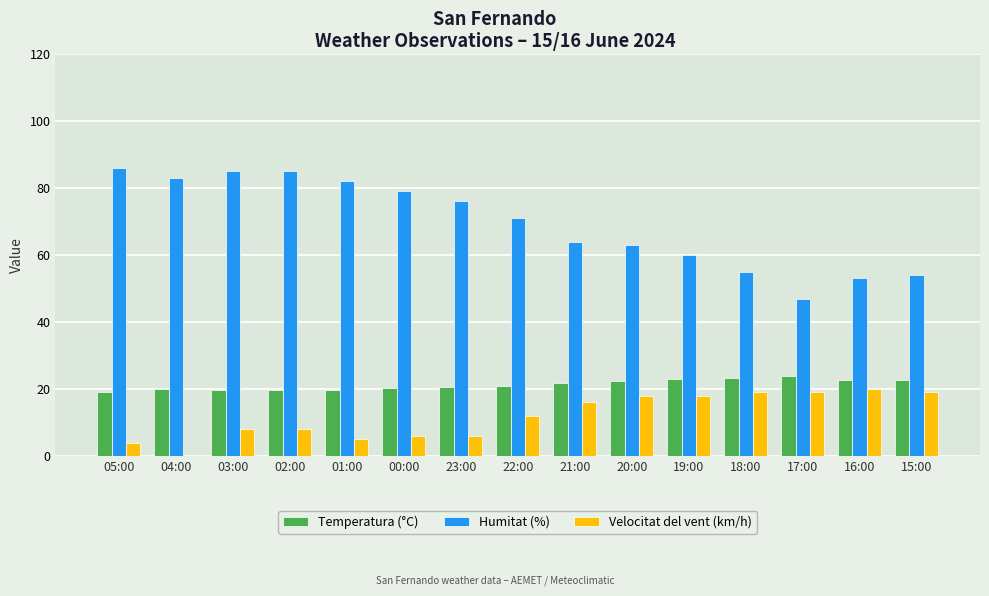

Between 04:00 and 15:00, which series saw the biggest shift?

Humitat (%)